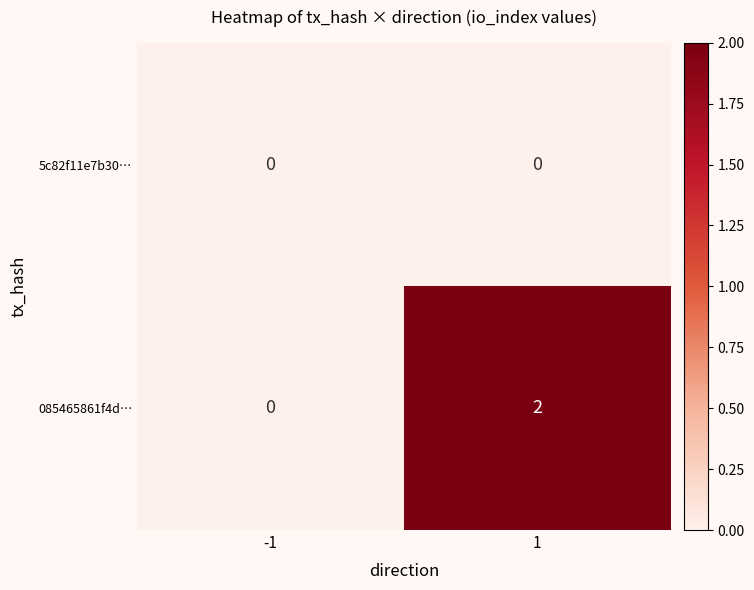

Is the value of 085465861f4d… at 1 greater than the value of 5c82f11e7b30… at 1?

Yes